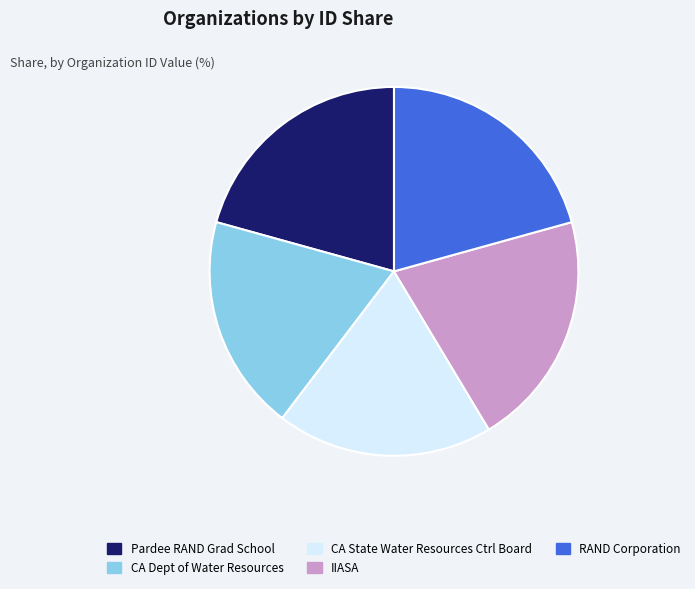

Is there a majority slice in this chart?

No